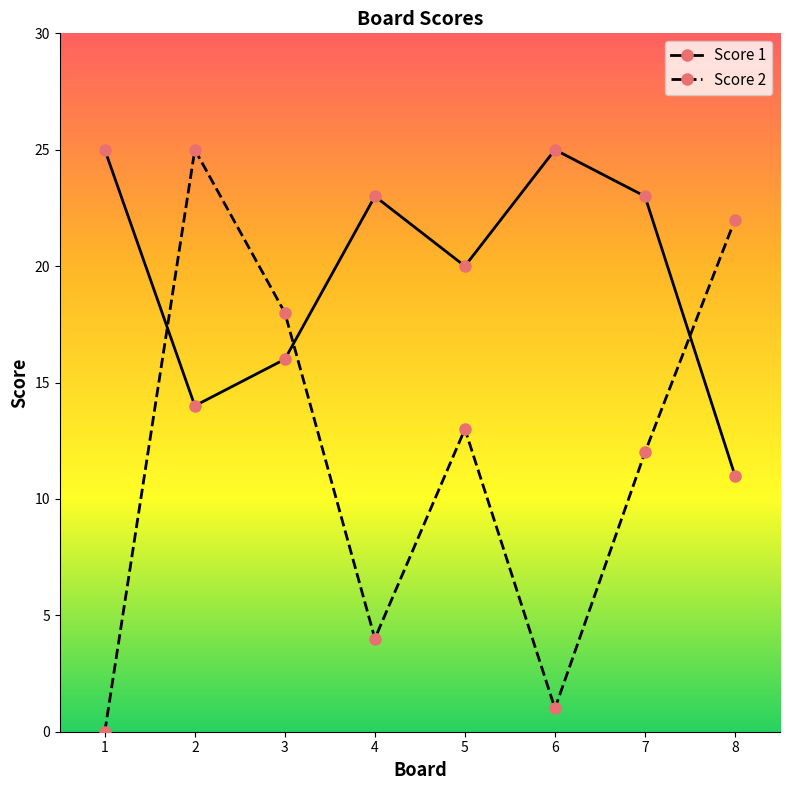

Reading left to right, transcribe all the data shown in this chart.

Score 1: 25	14	16	23	20	25	23	11
Score 2: 0	25	18	4	13	1	12	22